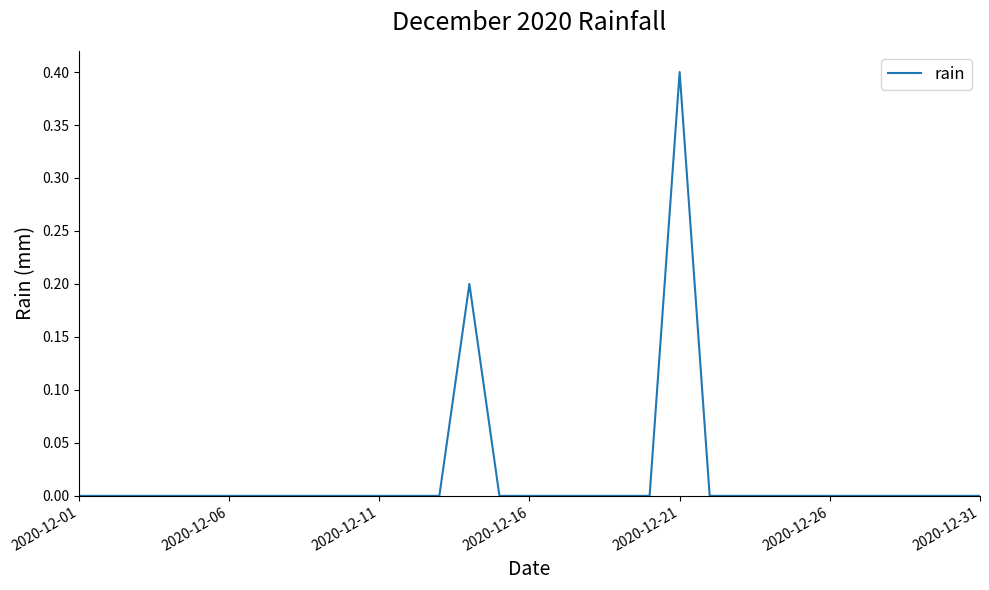

Is this an area chart (filled region under the line)?

No